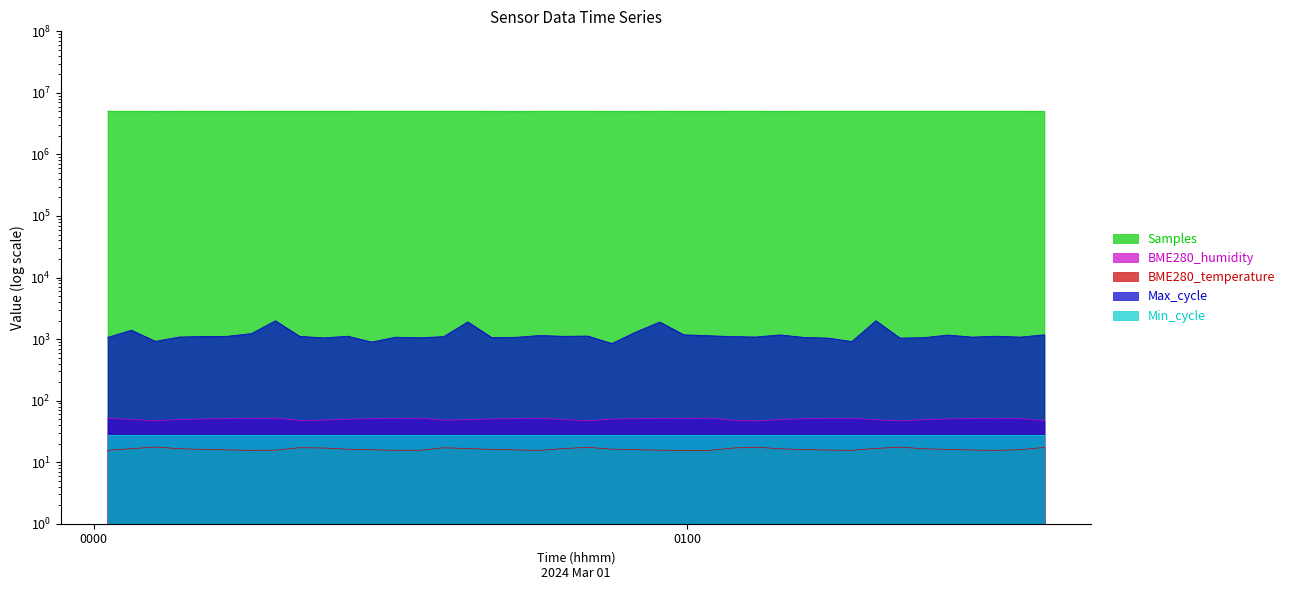

List the labels in order of BME280_humidity value, largest first.

2024/03/01 01:02:08, 2024/03/01 00:32:59, 2024/03/01 00:45:08, 2024/03/01 00:15:57, 2024/03/01 00:18:23, 2024/03/01 00:59:41, 2024/03/01 00:01:24, 2024/03/01 01:31:18, 2024/03/01 01:16:41, 2024/03/01 00:30:33, 2024/03/01 01:14:16, 2024/03/01 00:57:15, 2024/03/01 01:28:53, 2024/03/01 00:42:42, 2024/03/01 01:33:44, 2024/03/01 00:13:31, 2024/03/01 00:54:50, 2024/03/01 00:28:07, 2024/03/01 01:11:50, 2024/03/01 01:26:24, 2024/03/01 00:40:16, 2024/03/01 00:11:06, 2024/03/01 00:52:24, 2024/03/01 00:25:42, 2024/03/01 00:03:49, 2024/03/01 00:47:33, 2024/03/01 00:08:40, 2024/03/01 01:09:25, 2024/03/01 01:23:58, 2024/03/01 00:37:50, 2024/03/01 01:19:07, 2024/03/01 01:04:34, 2024/03/01 00:23:16, 2024/03/01 00:35:24, 2024/03/01 00:20:50, 2024/03/01 01:36:10, 2024/03/01 00:49:59, 2024/03/01 00:06:15, 2024/03/01 01:21:33, 2024/03/01 01:06:59